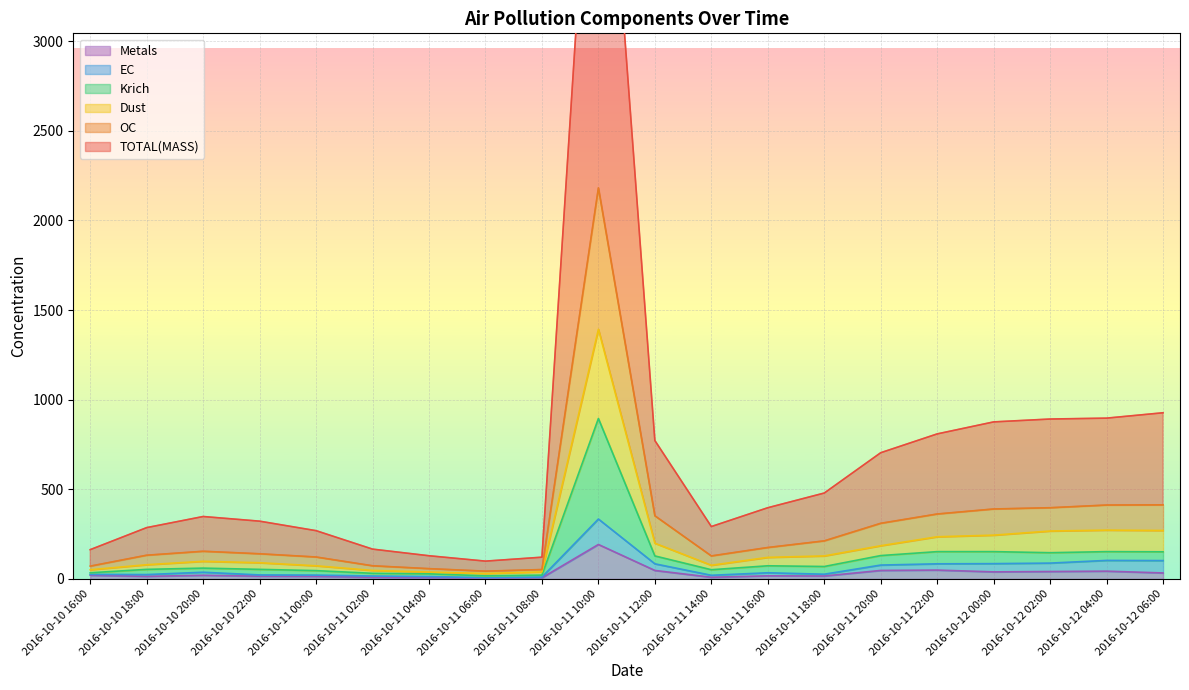

Count the number of categories in the chart.

20